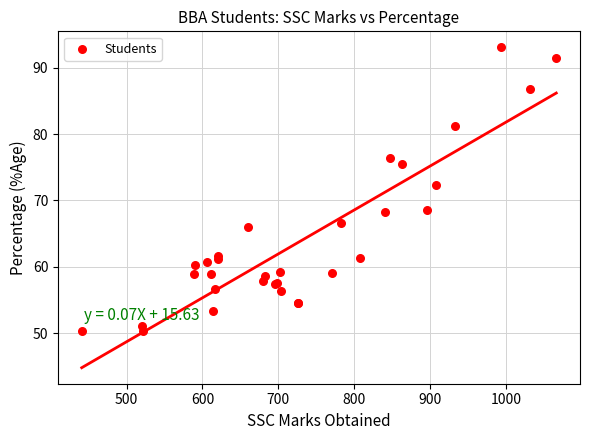

What Y value in the scatter plot is closest to 71?

72.3